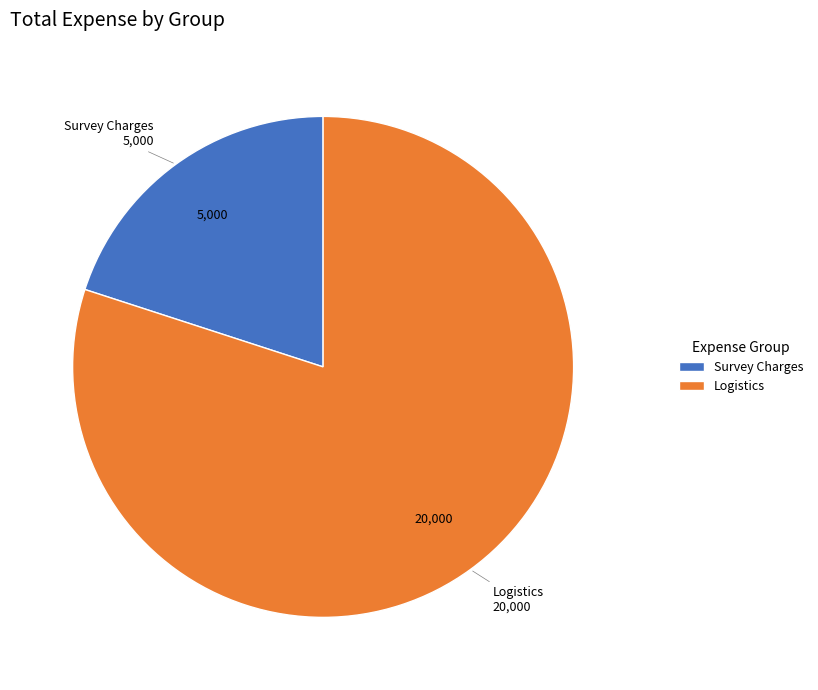

Does Logistics account for over 50% of the chart?

Yes